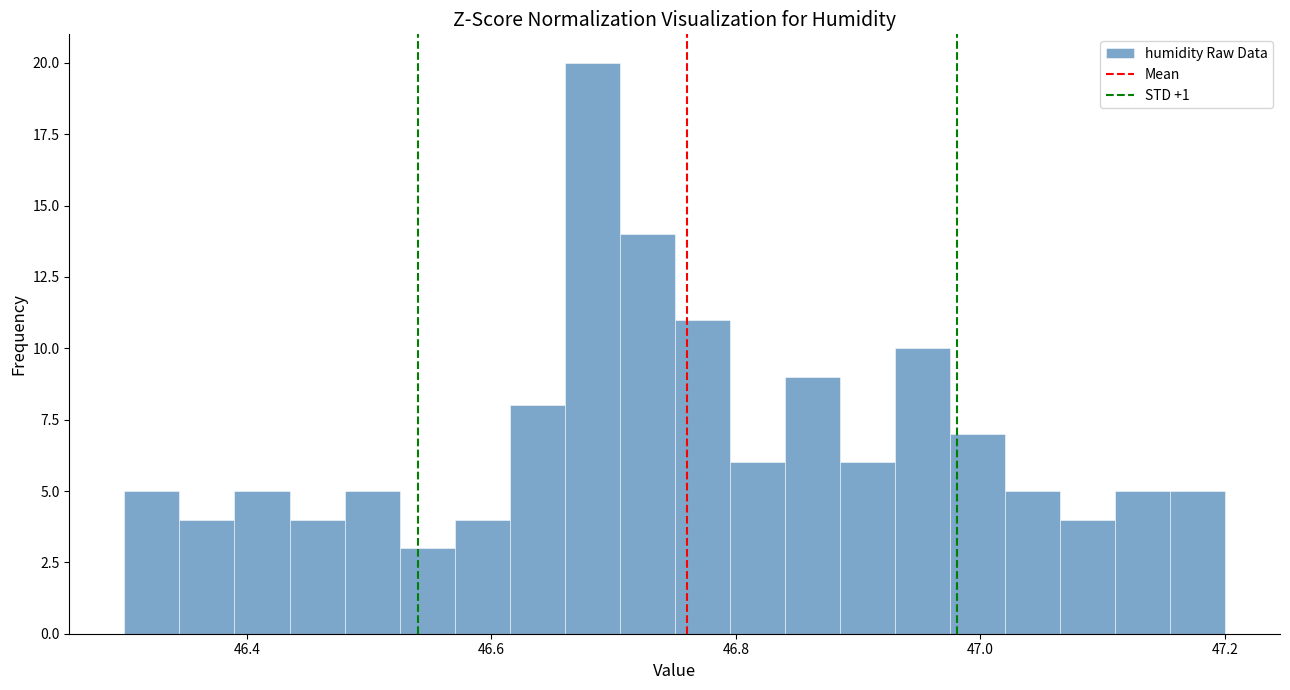

Around what value on the x-axis is the tallest bar? Give the approximate position of its centre, as read against the axis.

46.68